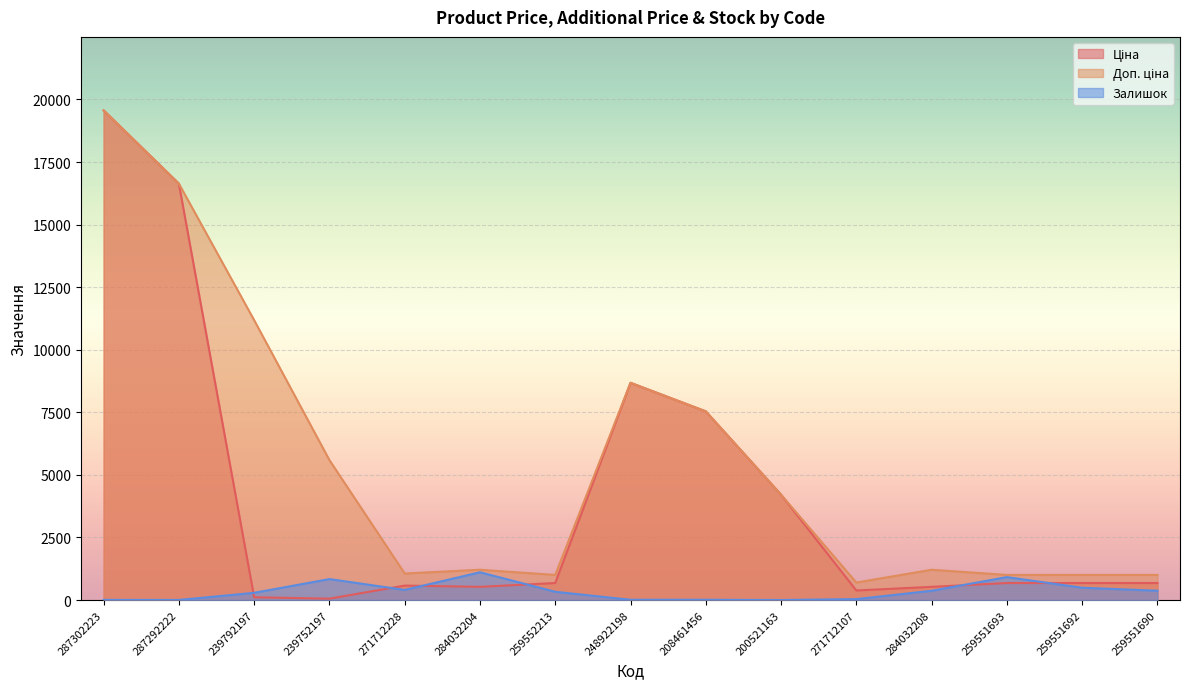

What is the spread (max minus min) of values at 259551693?

324.3